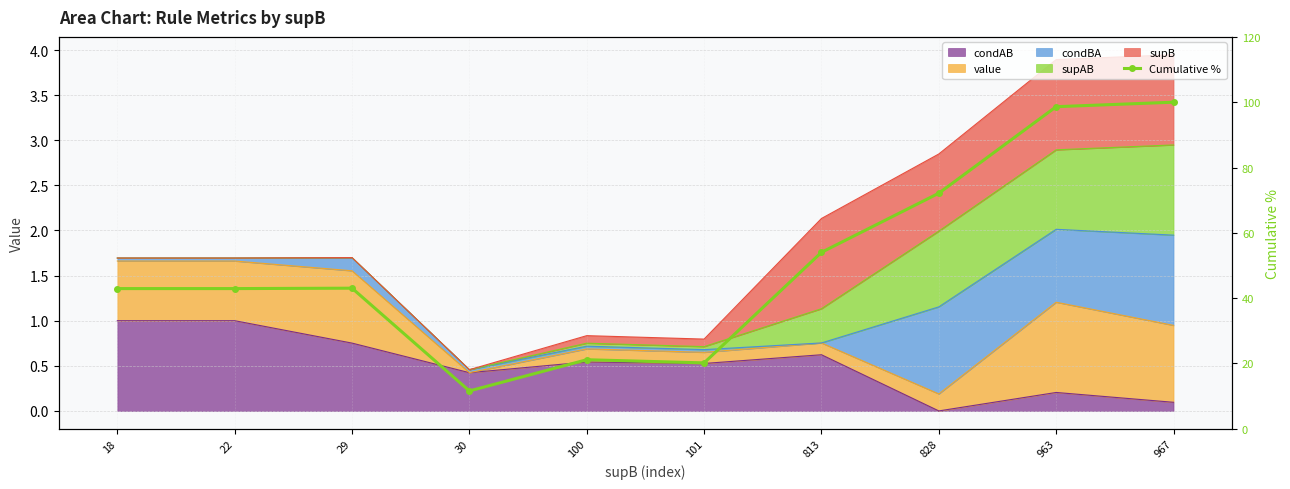

At which category does the data reach its first local valley?

30